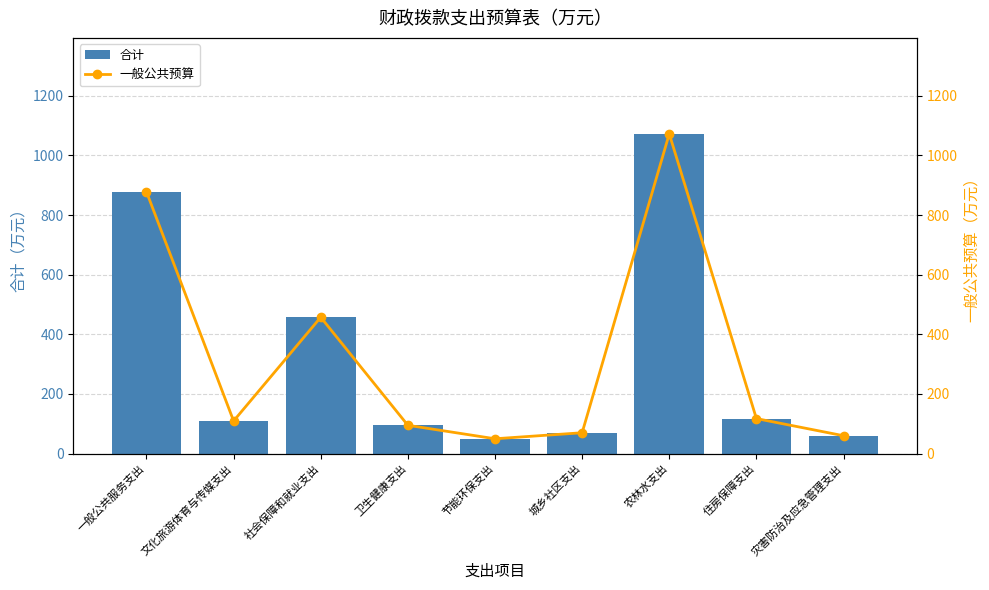

Is it true that 合计 equals 52.9 at 住房保障支出?

False